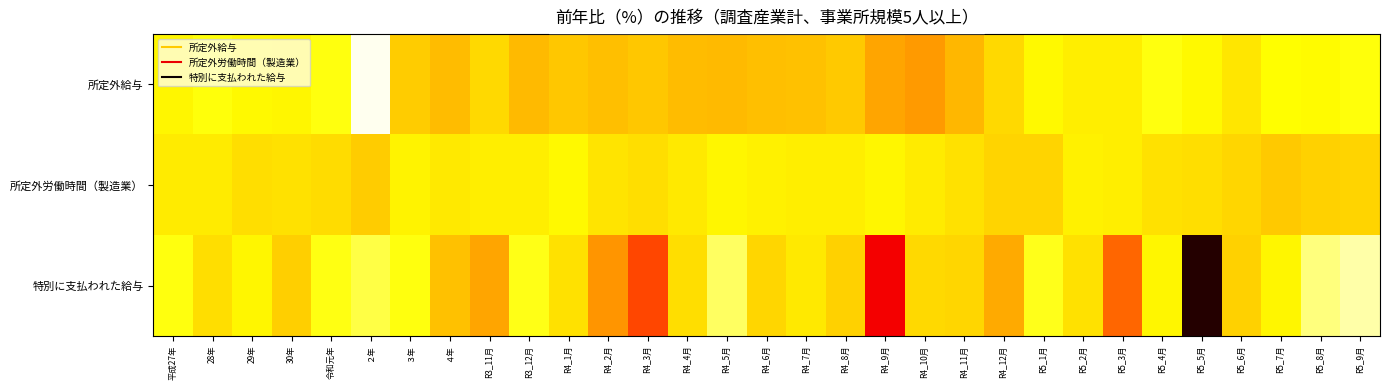

What is the maximum value shown in the chart?

35.9